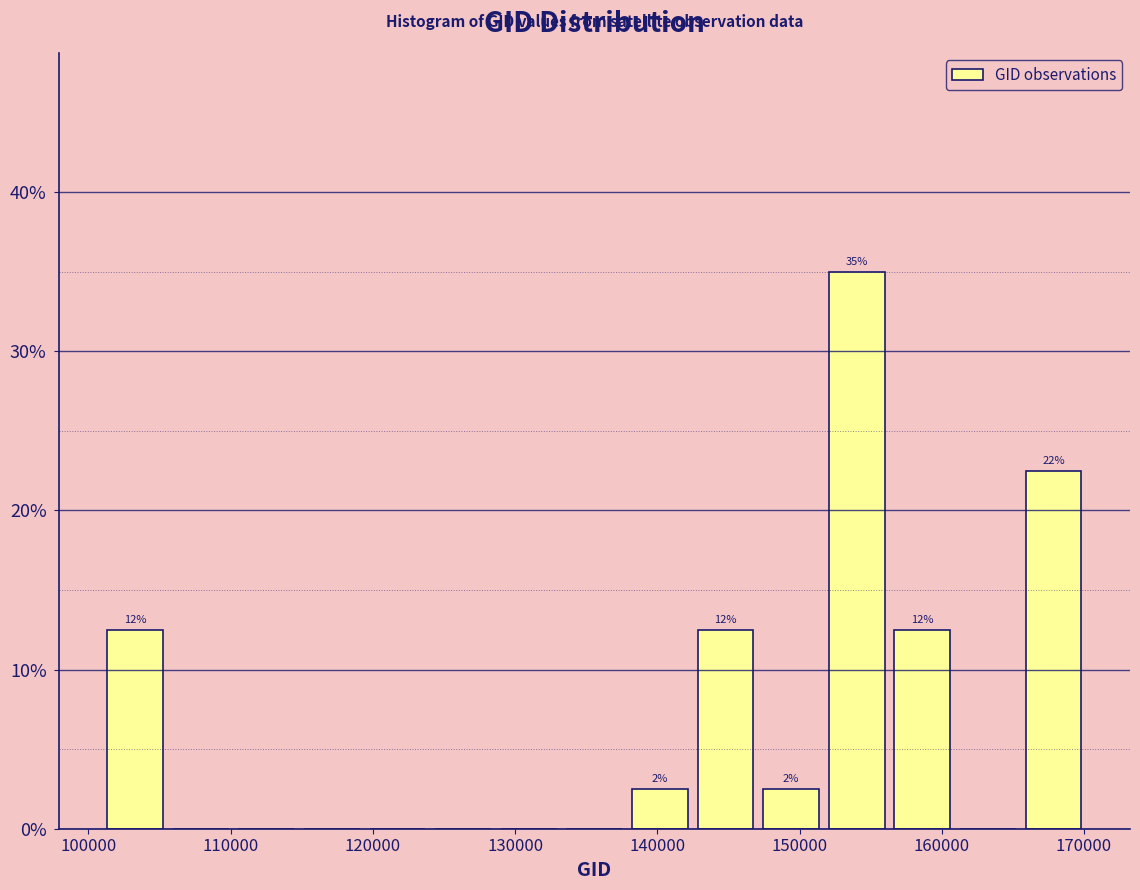

Which range on the x-axis has the tallest bar?

152000 to 156000